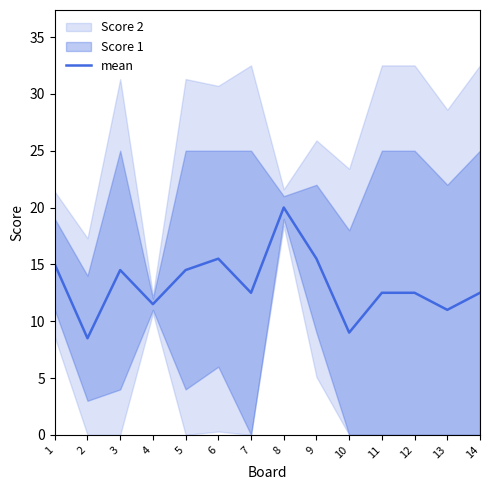

What is the difference between the values at 2 and 12?

4.0